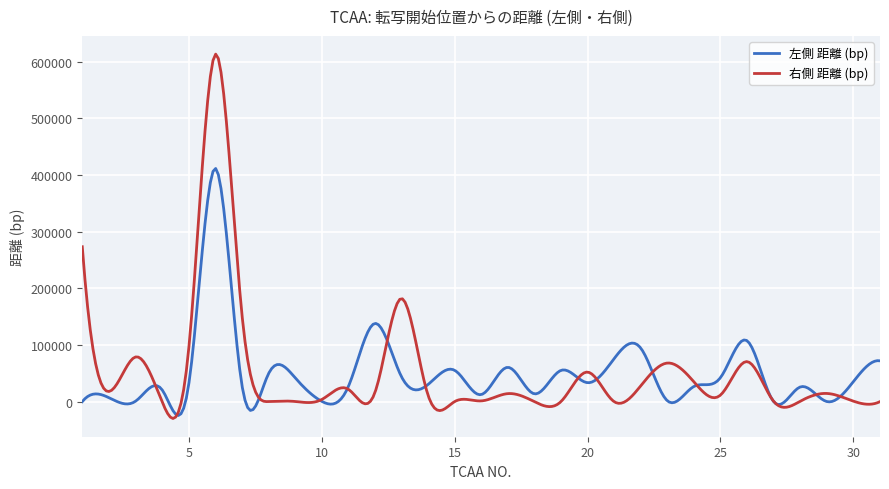

Which series has the widest spread of values?

右側 距離 (bp)